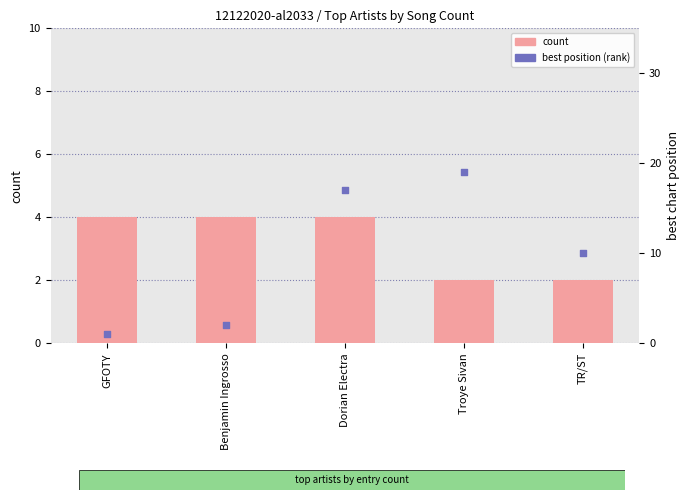

Is the value of best position (rank) at Benjamin Ingrosso greater than the value of count at Dorian Electra?

No